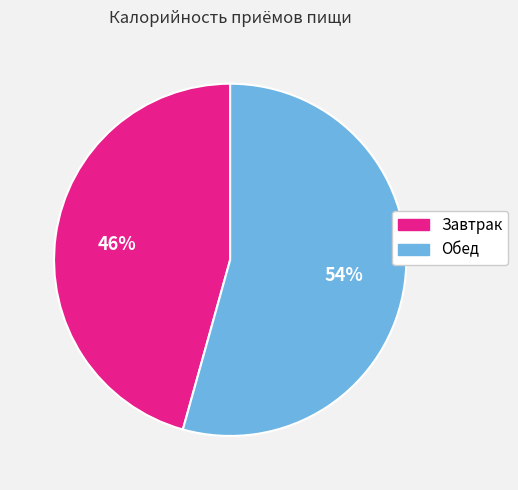

To the nearest percent, what portion does Обед represent?

54%